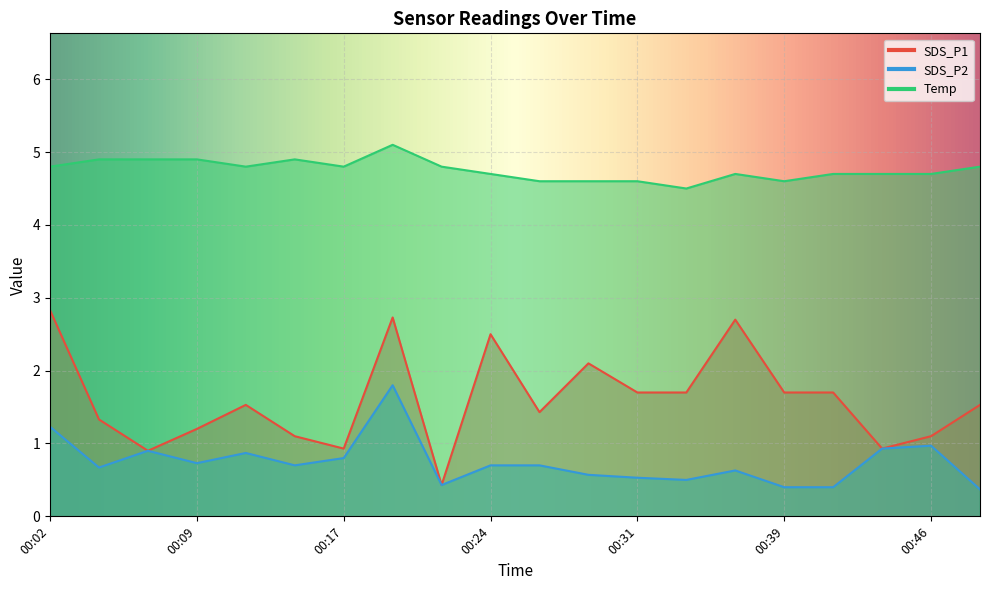

Is the value of Temp at 00:31 greater than the value of SDS_P2 at 00:12?

Yes